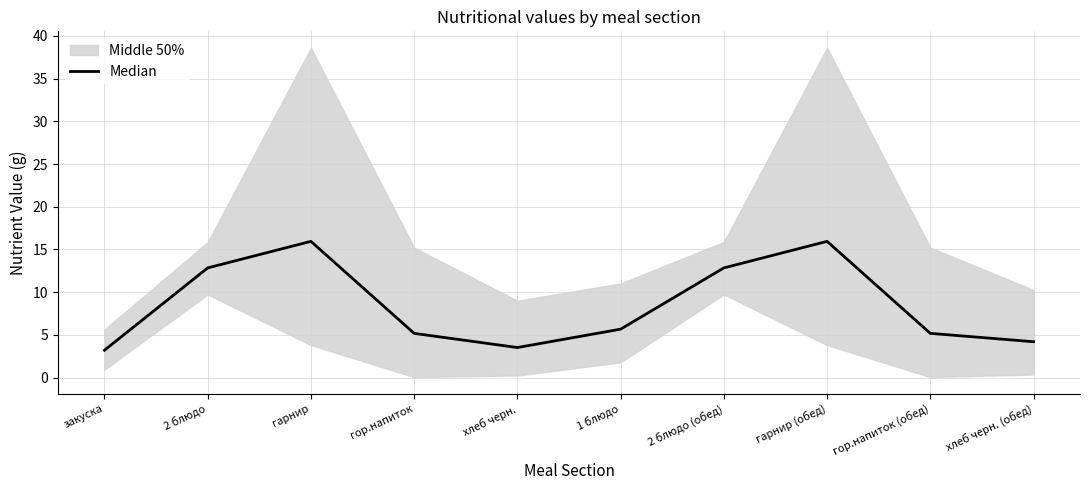

Reading right to left, transcribe all the data shown in this chart.

хлеб черн. (обед)=4.2	гор.напиток (обед)=5.2	гарнир (обед)=16.0	2 блюдо (обед)=12.8	1 блюдо=5.7	хлеб черн.=3.5	гор.напиток=5.2	гарнир=16.0	2 блюдо=12.8	закуска=3.2